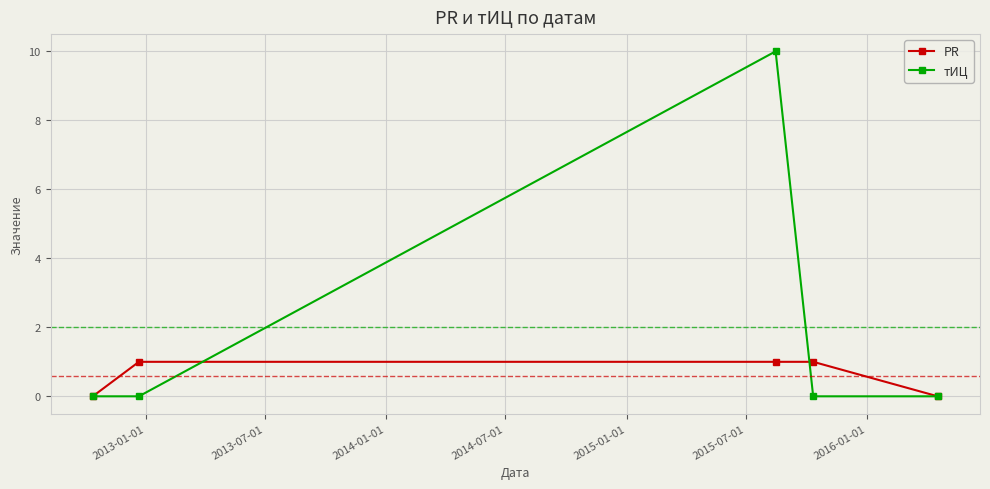

Which series has the widest spread of values?

тИЦ